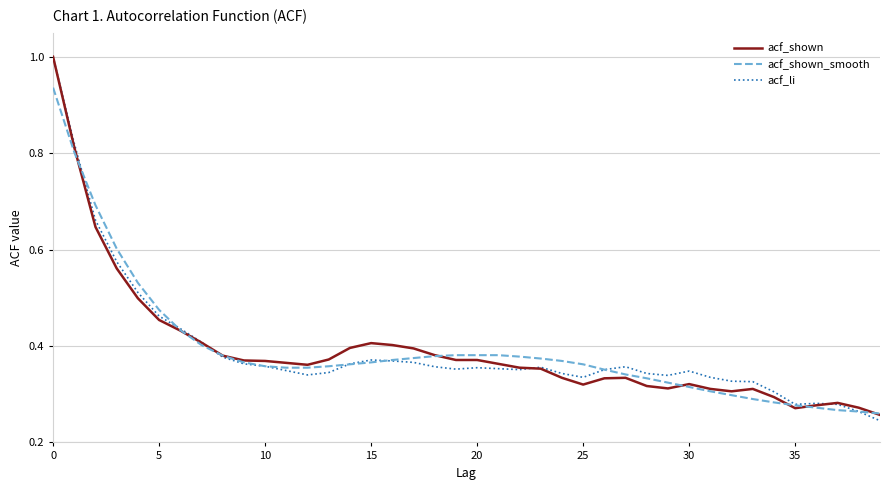

Rank the series by their average value, from lowest to highest.

acf_li, acf_shown, acf_shown_smooth